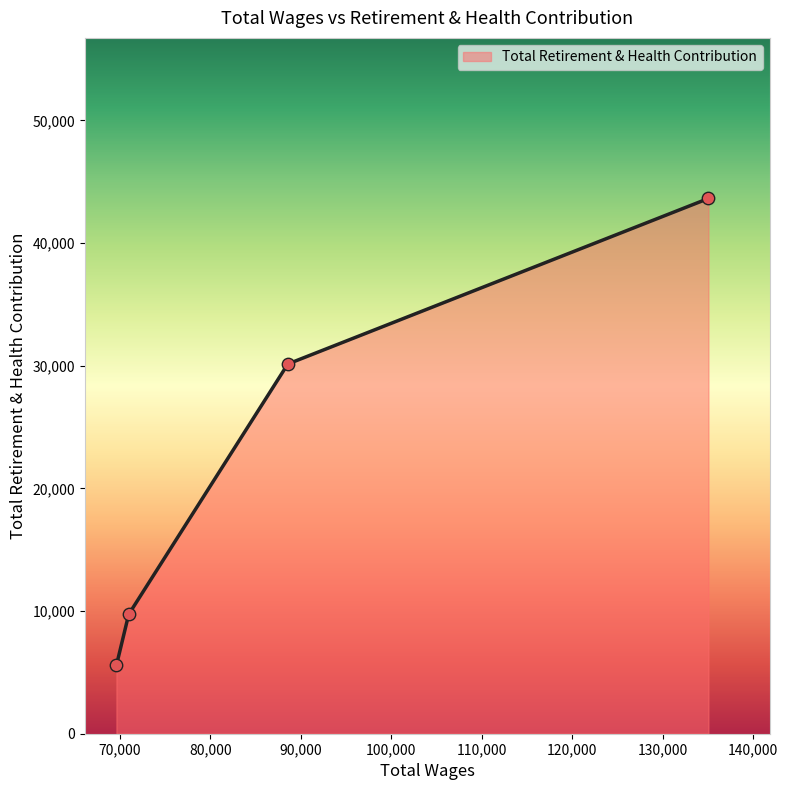

What is the average value?

22267